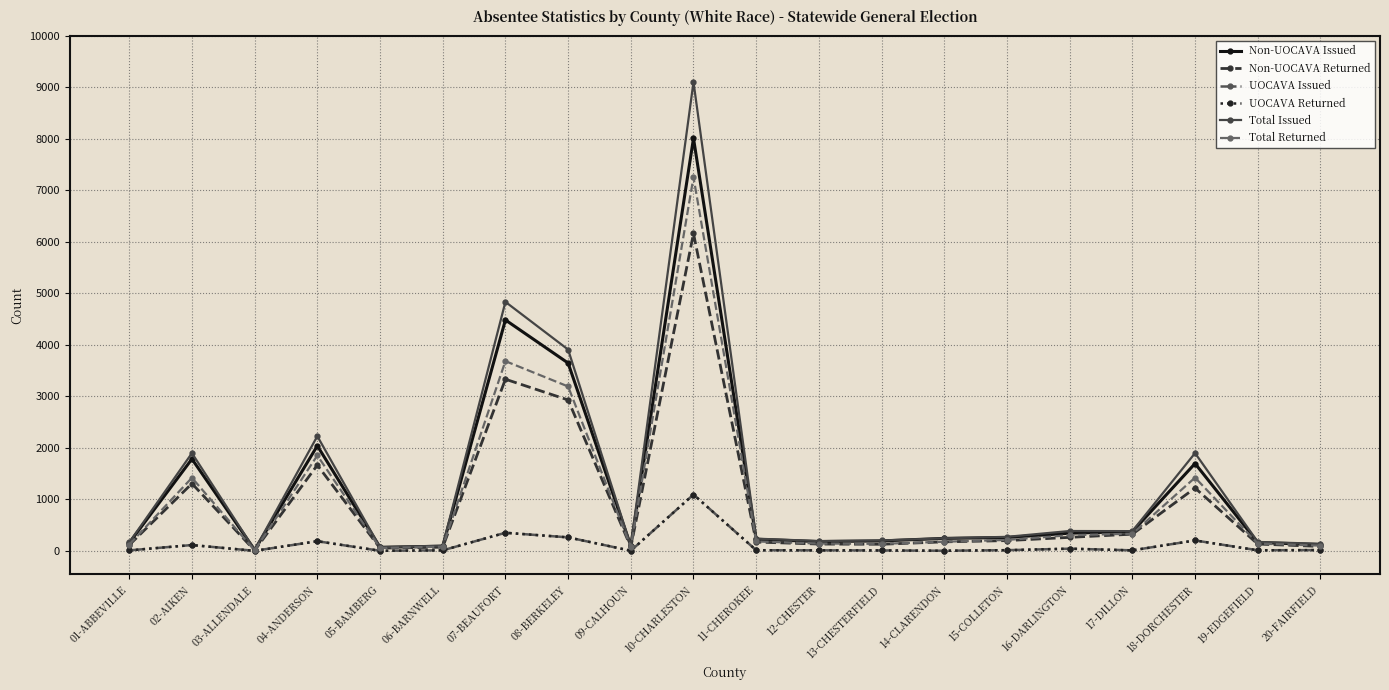

True or false: UOCAVA Issued has more than 2 interior local peaks.

True